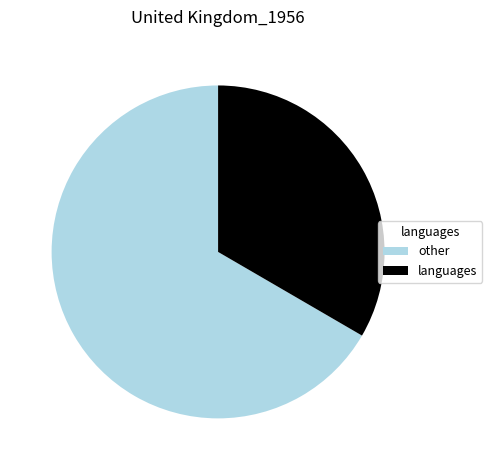

True or false: languages accounts for 33% of the total.

True